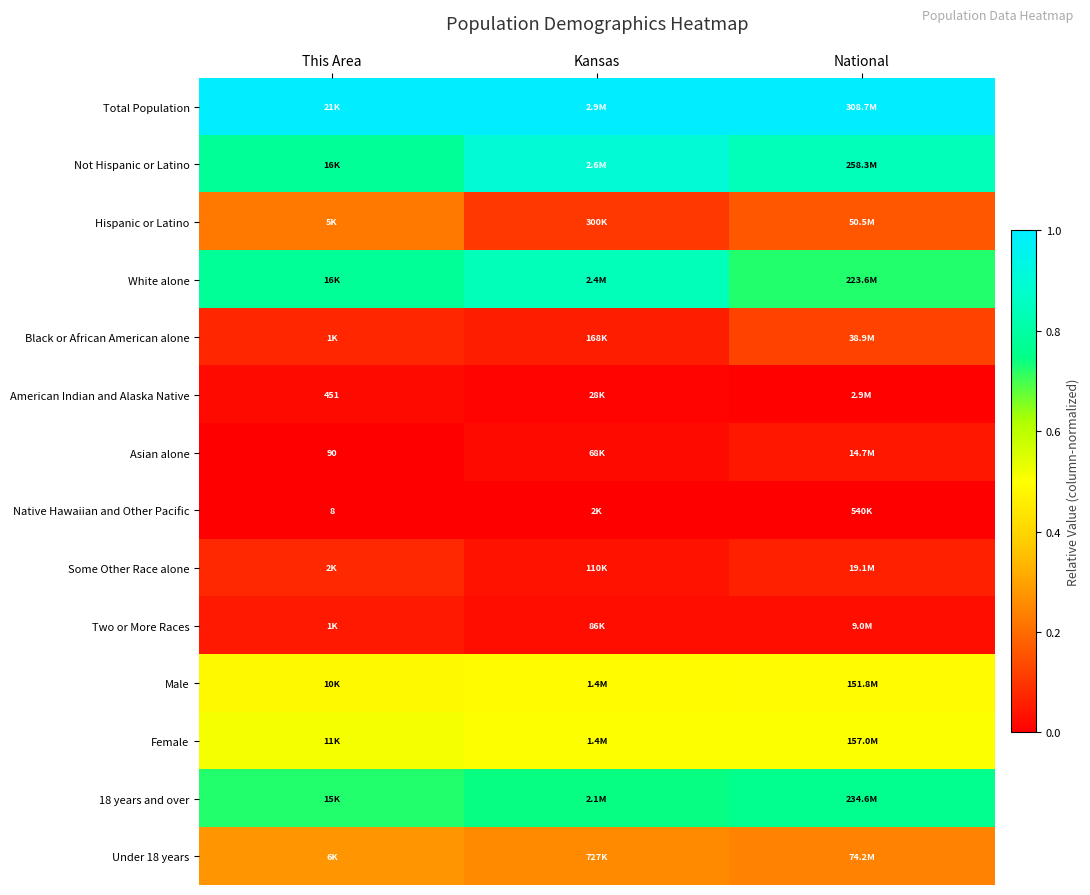

Rank the categories by 18 years and over value from lowest to highest.

This Area, Kansas, National